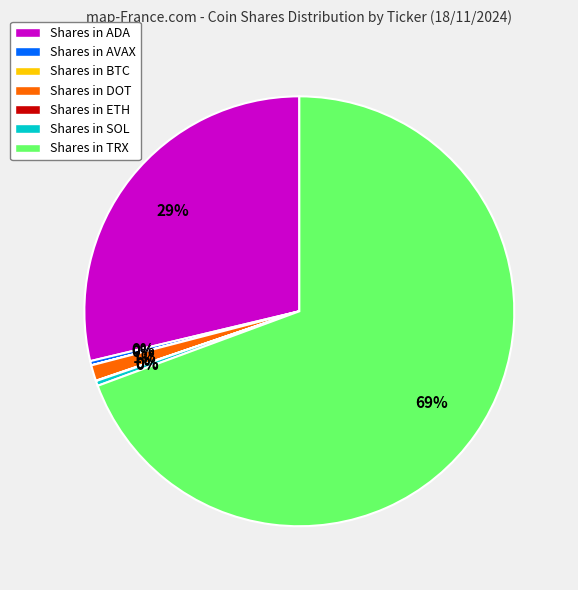

To the nearest percent, what is the average slice percentage?

14%